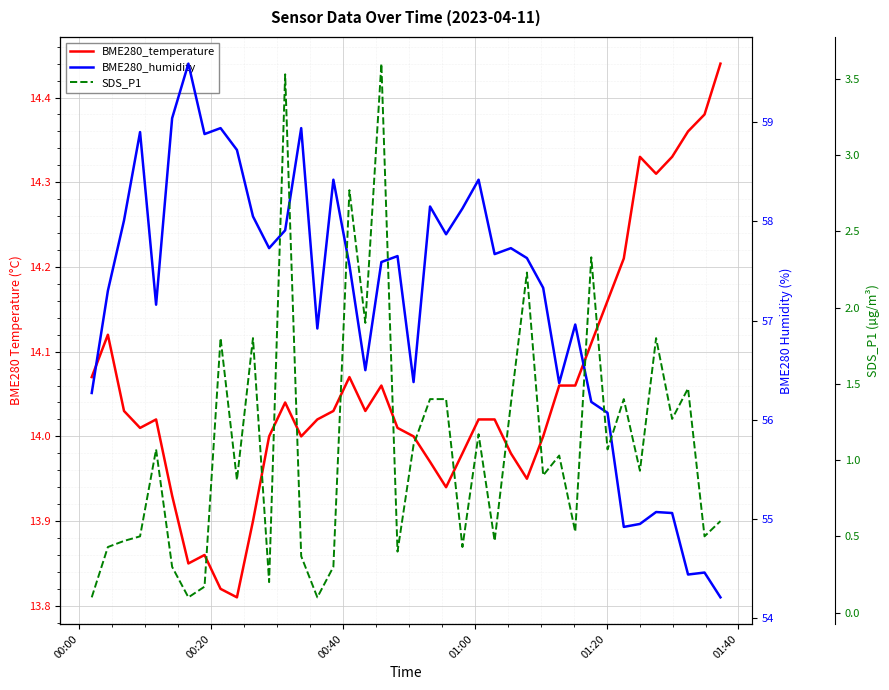

At how many categories does at least one series exceed 40?

40